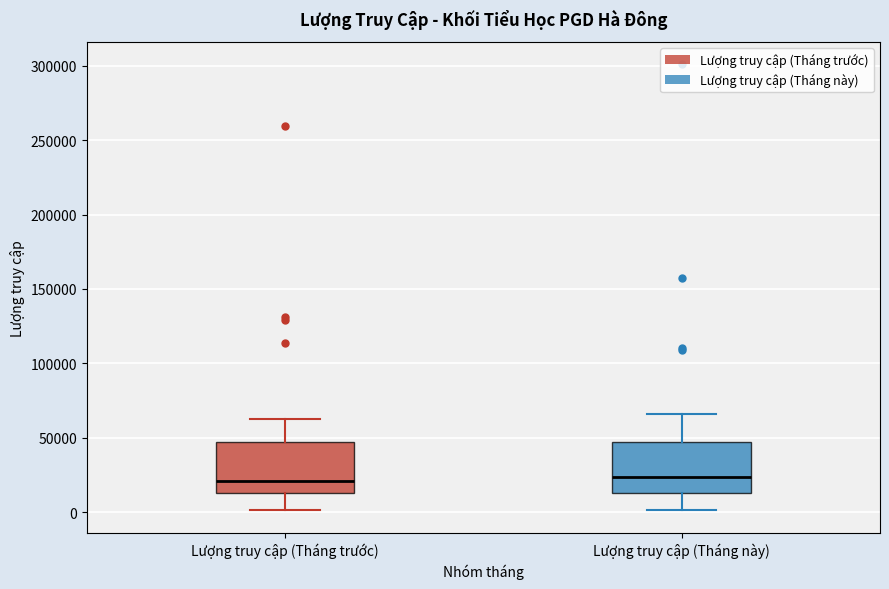

Where is the lower edge of the box for Lượng truy cập (Tháng này) on the y-axis? The values are not printed on the chart, so give them approximately, as read against the axis.

15000